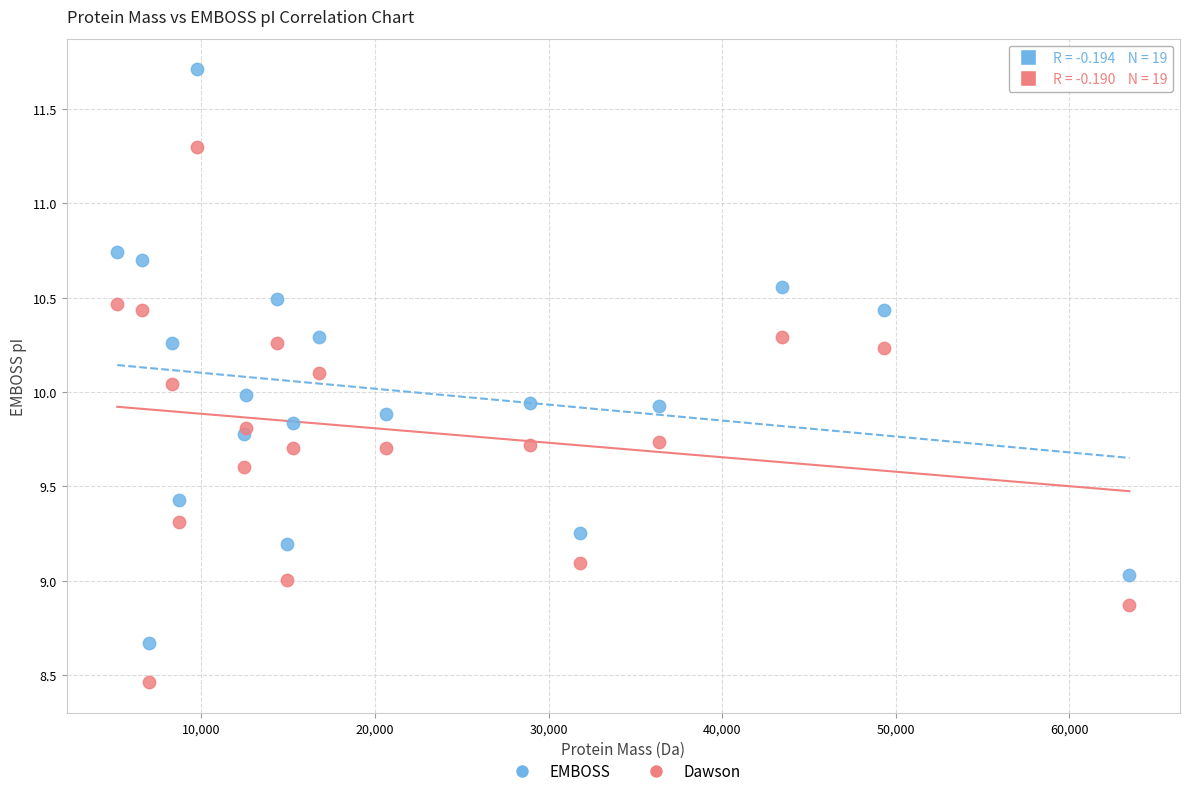

Which series contains the lowest Y value?

Dawson